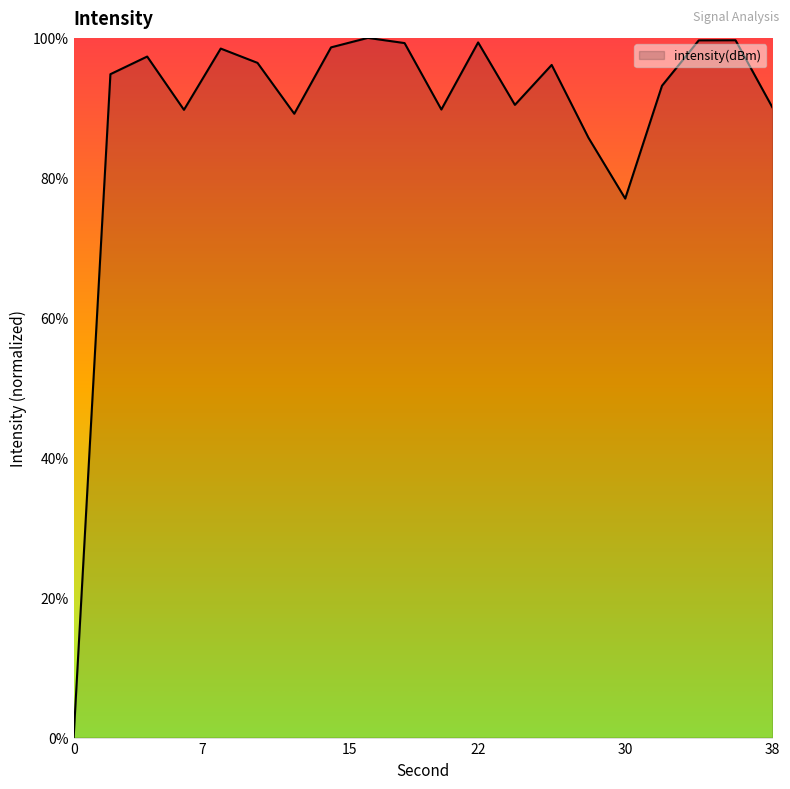

What is the greatest value displayed?

100.0